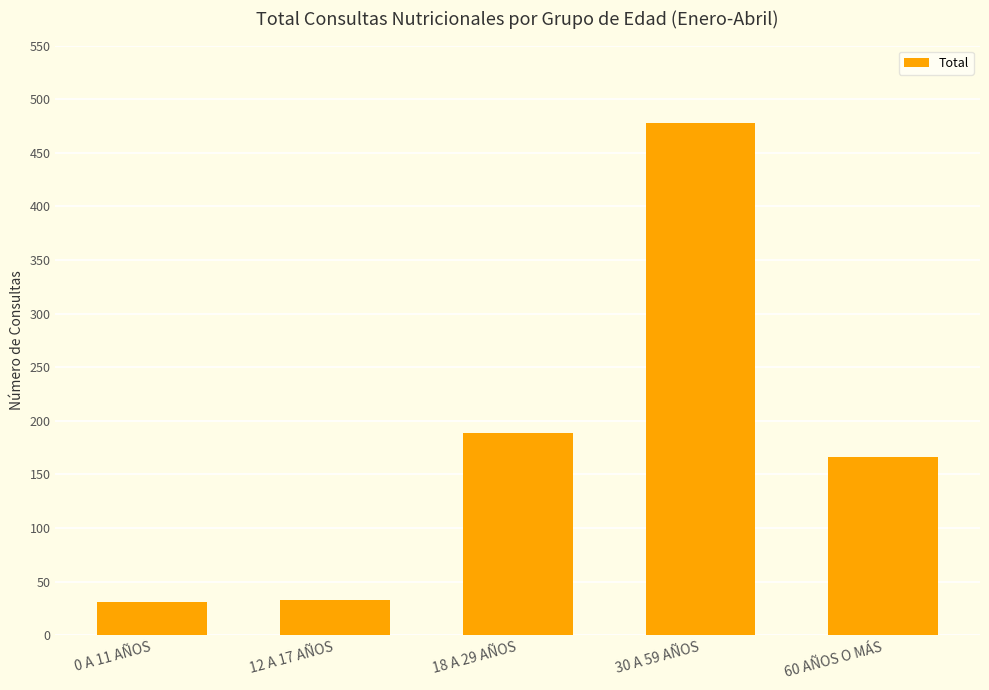

What is the average value?

179